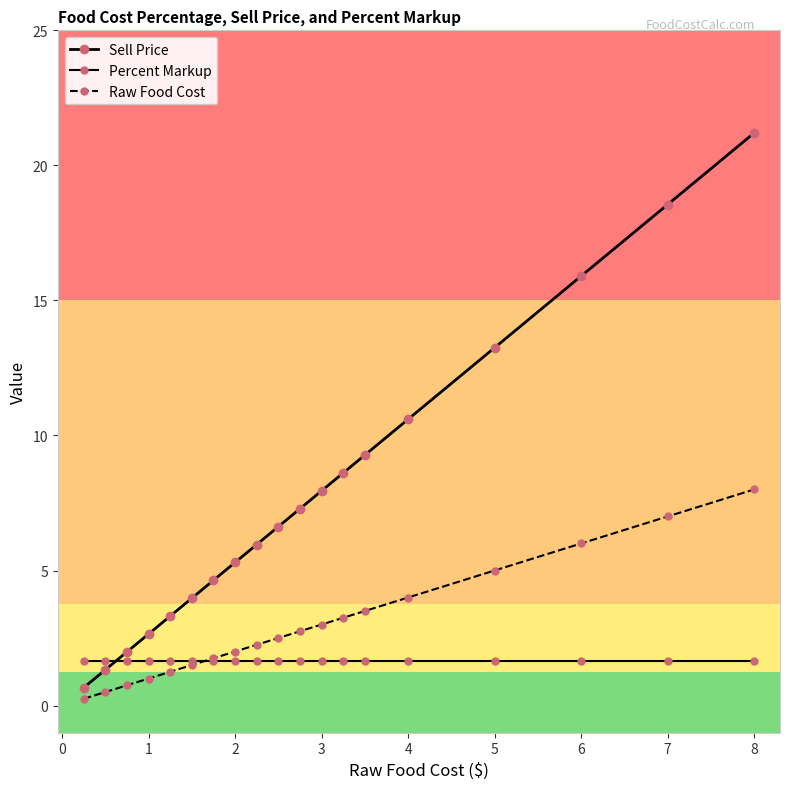

Count the number of data series in this chart.

3